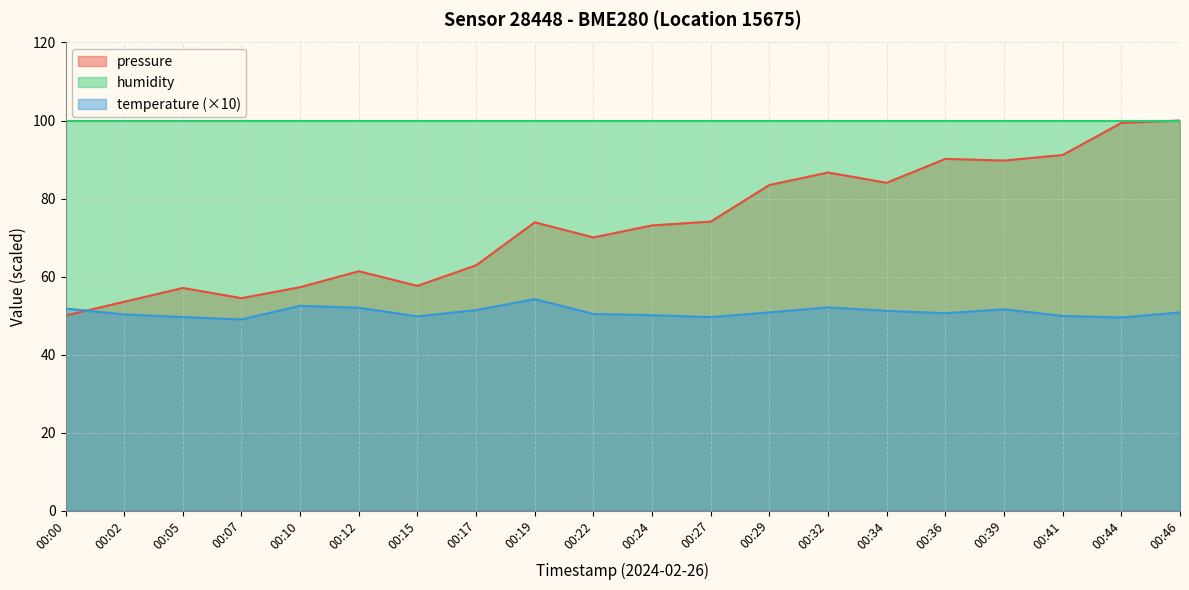

Does the chart display data point markers on the line(s)?

No